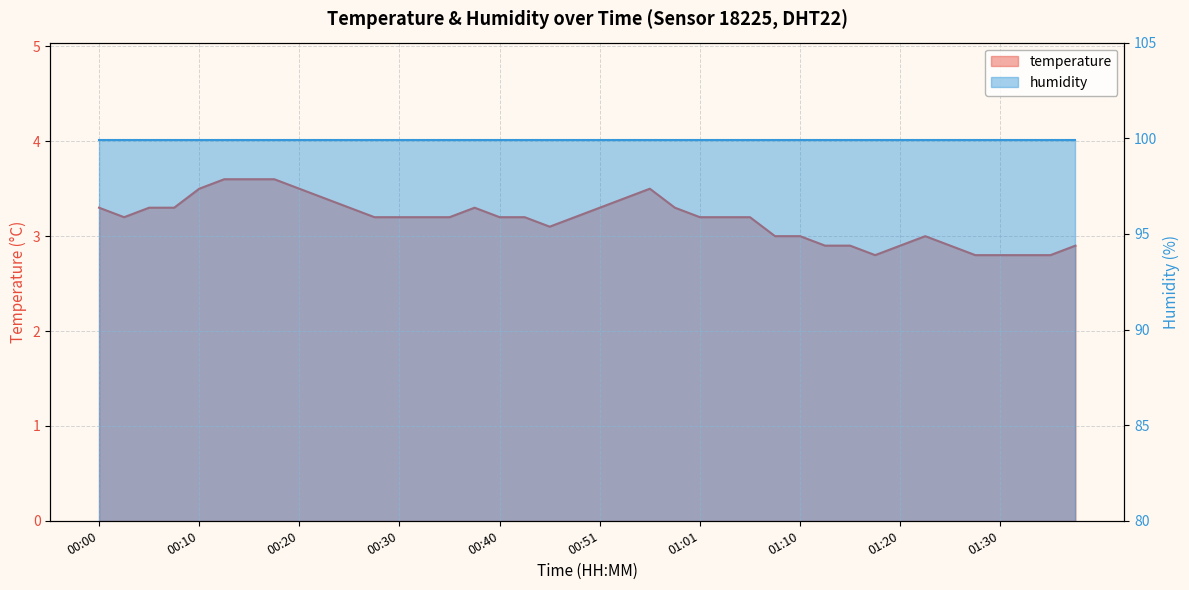

The value at 00:56 is 3.5. True or false?

True